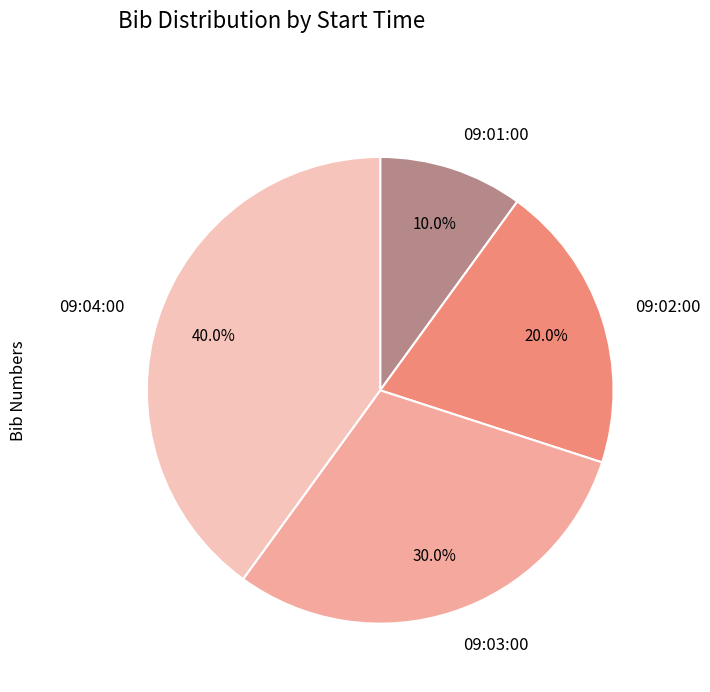

Which slice is the smallest?

09:01:00